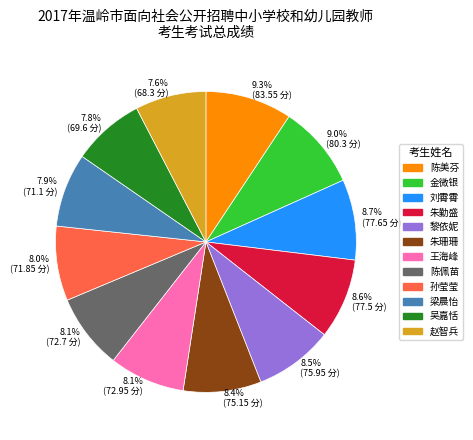

How many slices are in this pie chart?

12